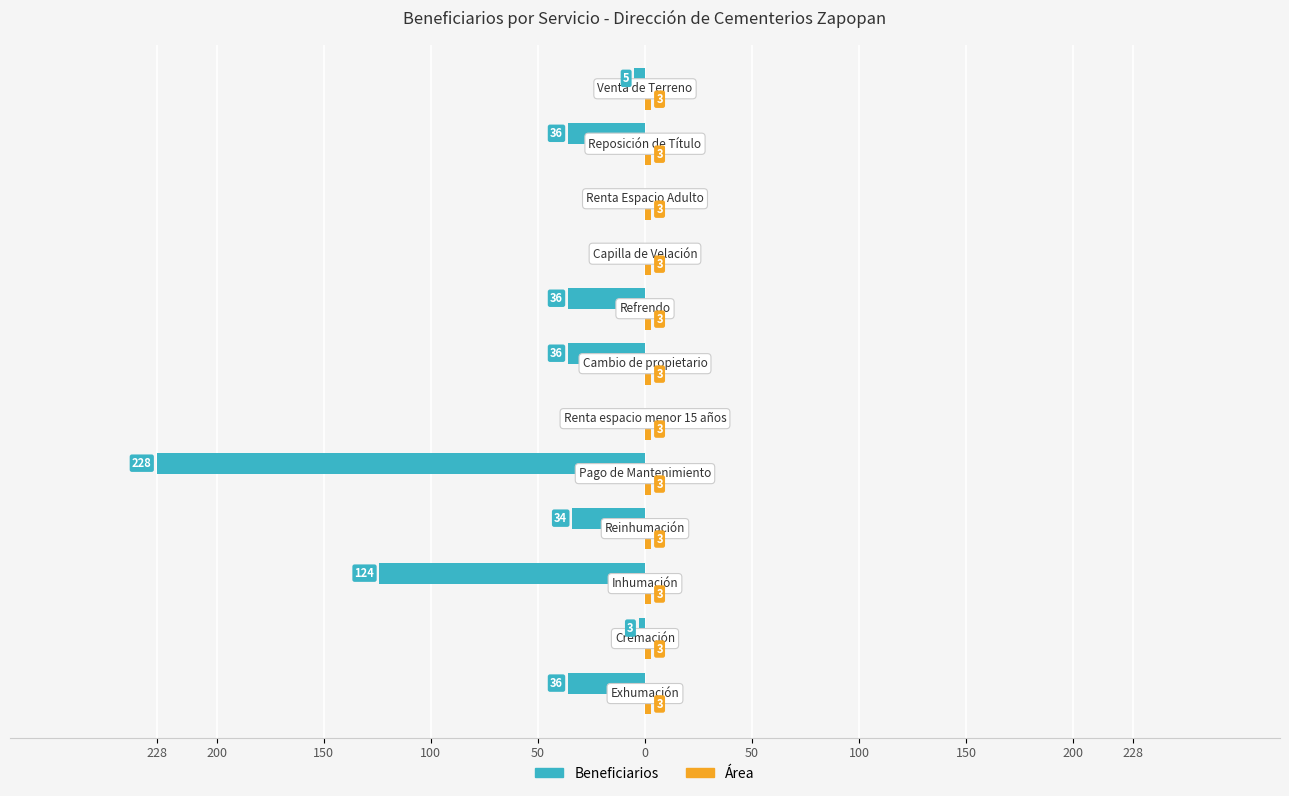

Does the chart contain any negative values?

Yes